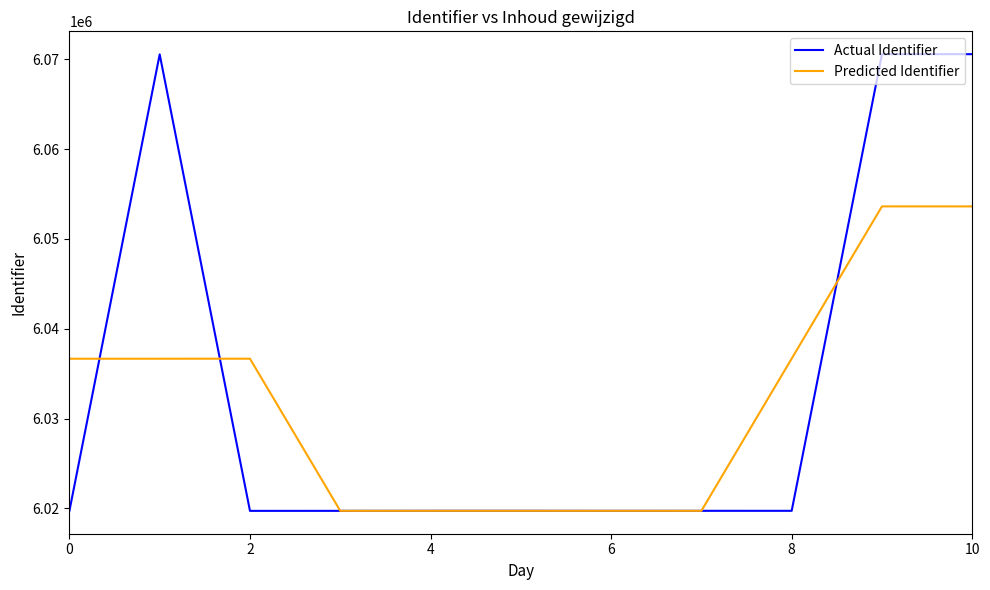

Which series has the largest range (max minus min)?

Actual Identifier